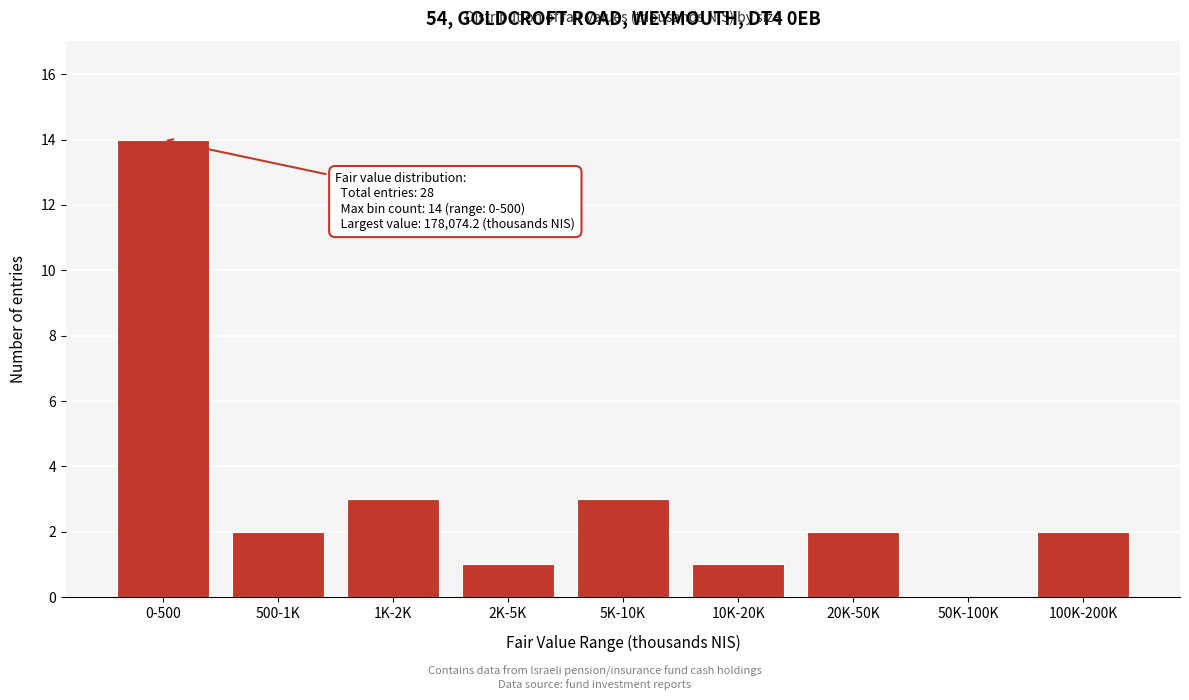

Reading left to right, transcribe all the data shown in this chart.

0-500=14	500-1K=2	1K-2K=3	2K-5K=1	5K-10K=3	10K-20K=1	20K-50K=2	50K-100K=0	100K-200K=2